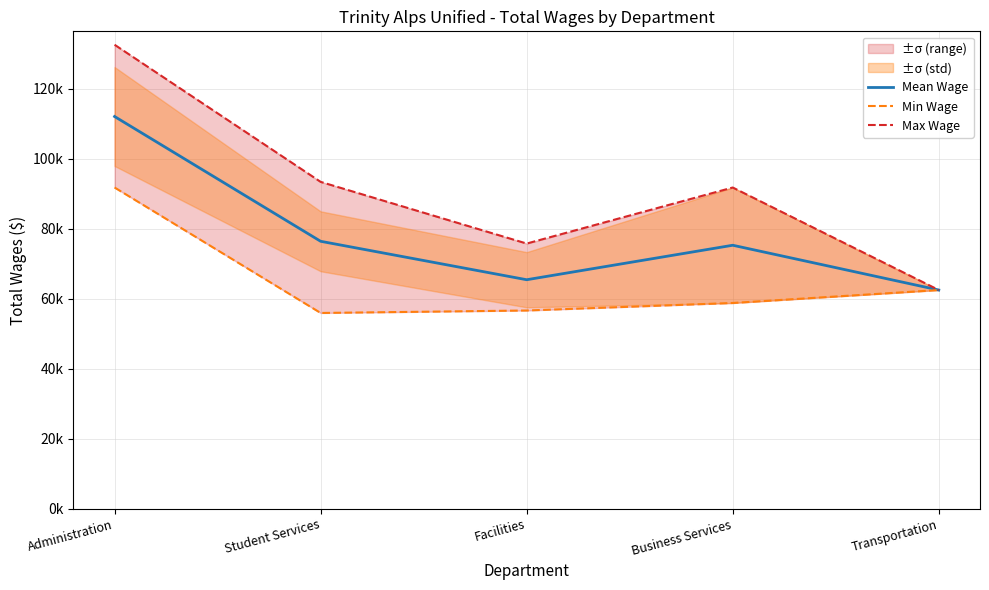

How many categories are shown in the chart?

5